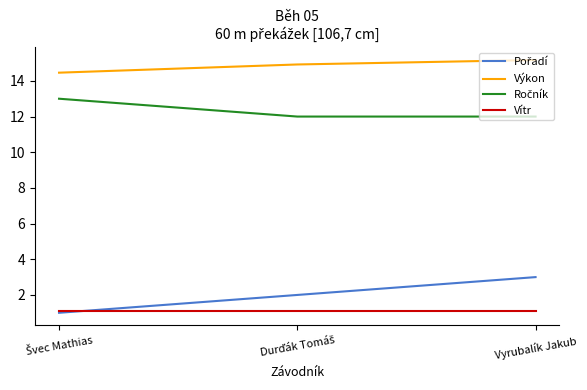

What is the smallest value displayed?

1.0